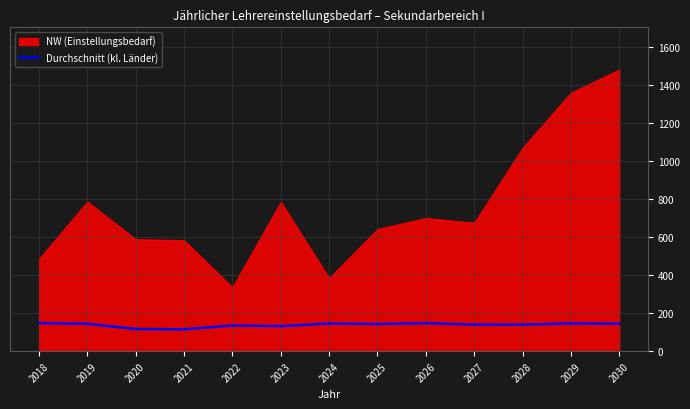

What is the minimum value for Durchschnitt (kl. Länder)?

115.0